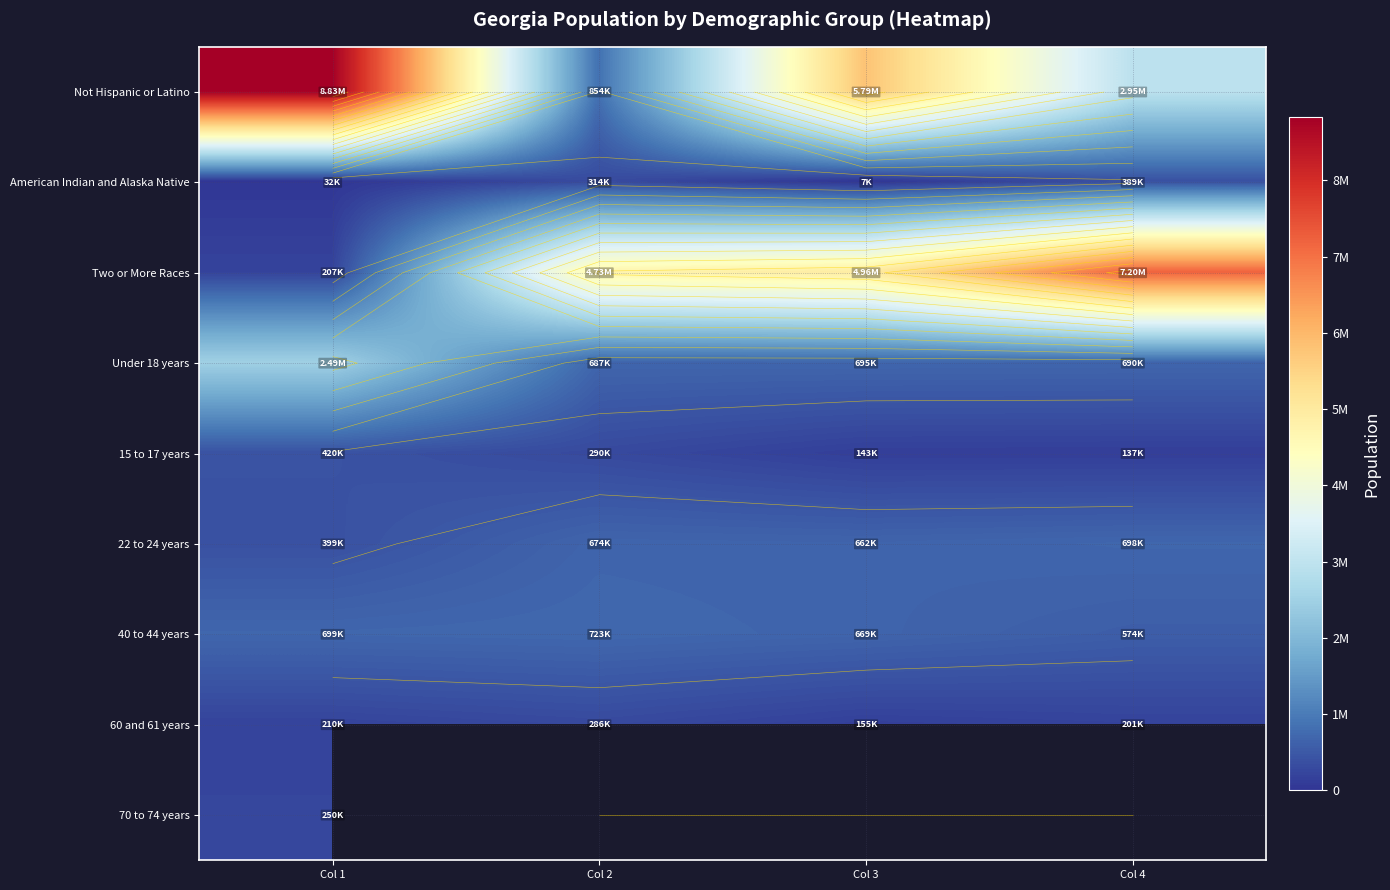

What is the average value of the 60 and 61 years series?

213003.2